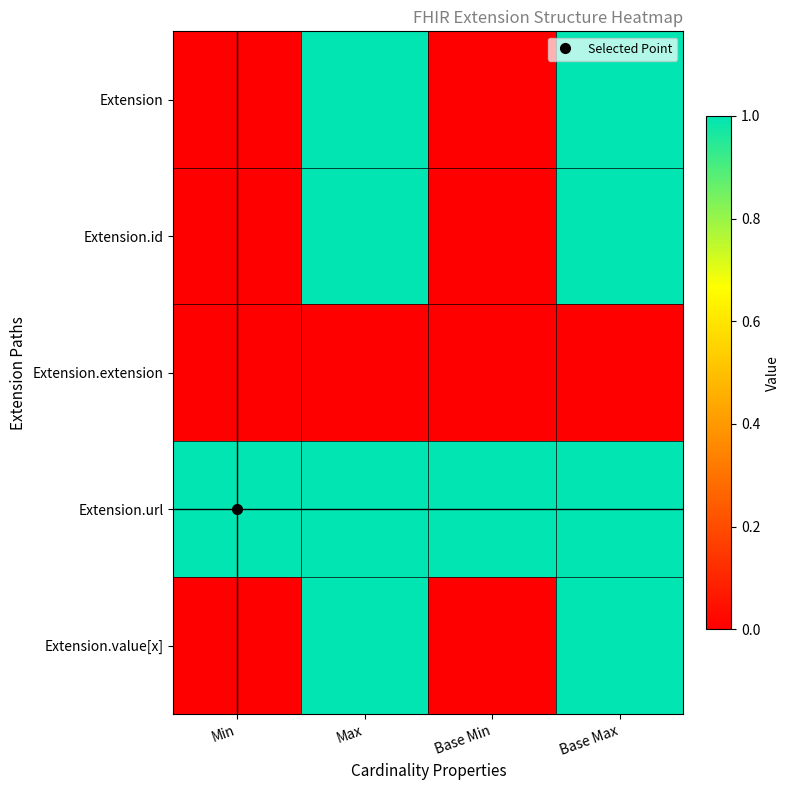

What is the difference between the highest and lowest values at Base Max?

1